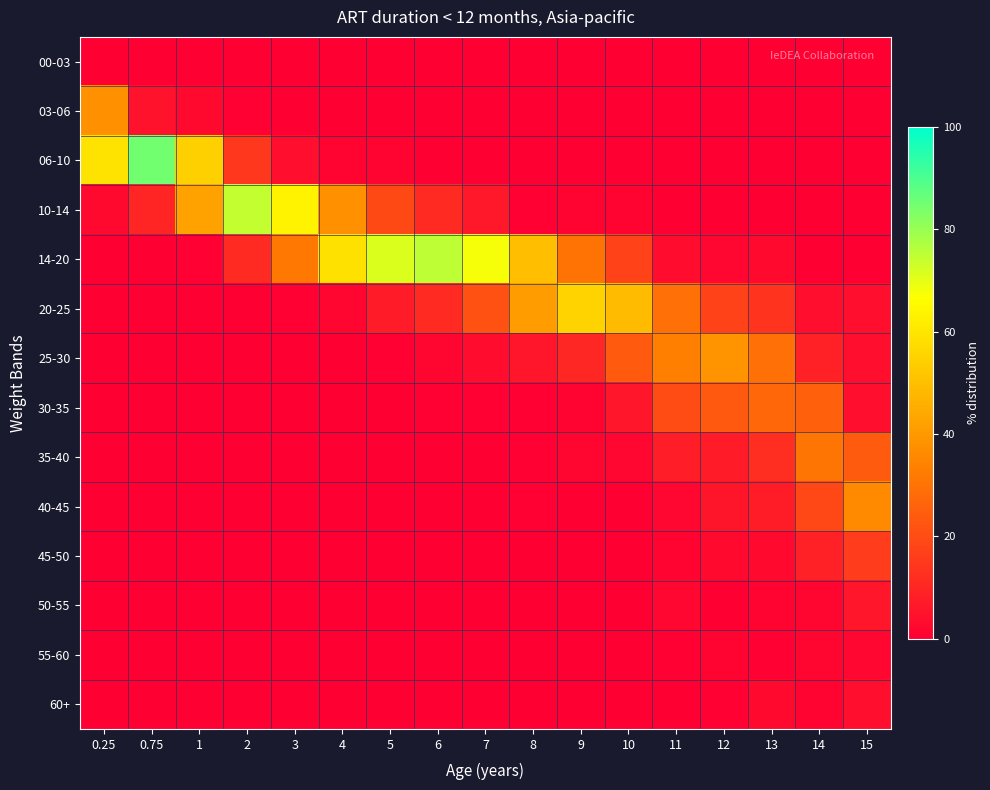

What is the difference between the highest and lowest values at 12?

39.0